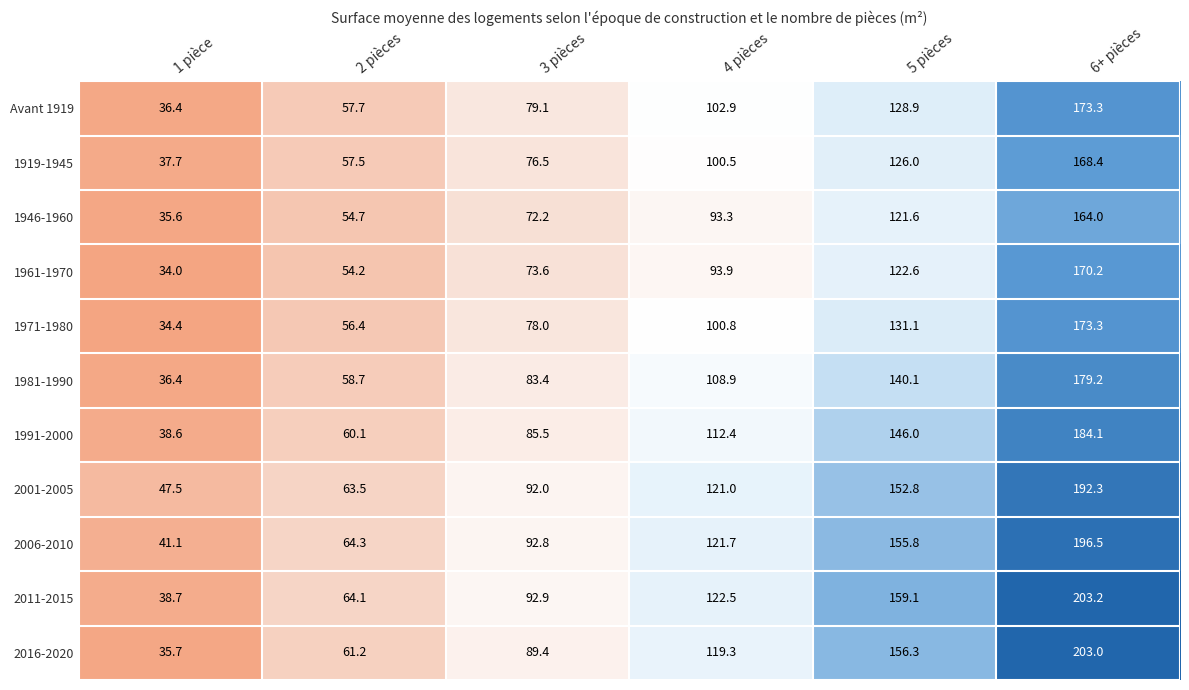

What is the approximate value of 1919-1945 at 2 pièces?

57.5